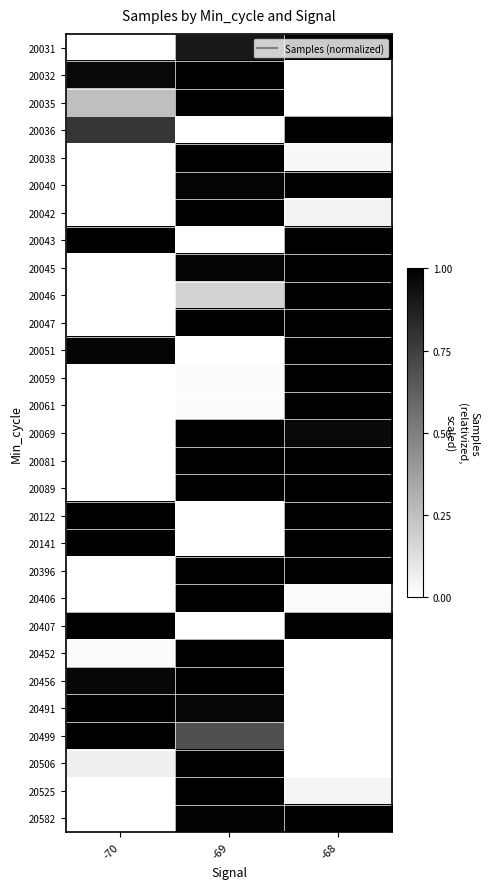

Between -68 and -70, which is larger?

-68